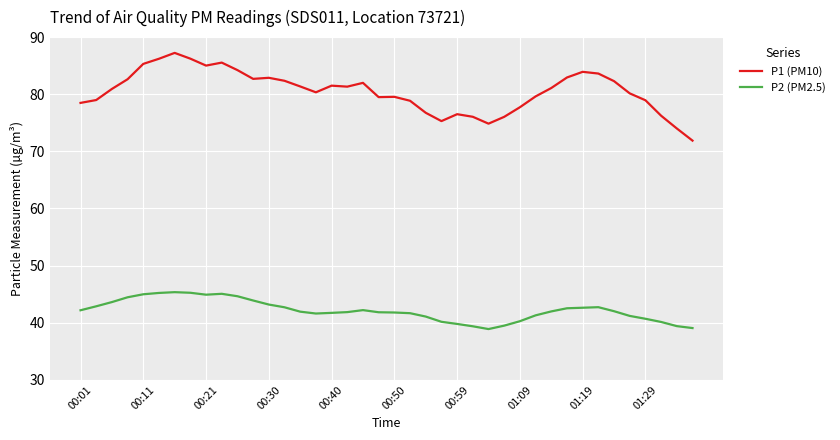

What is the difference between the maximum and minimum values in the P2 (PM2.5) series?

6.5